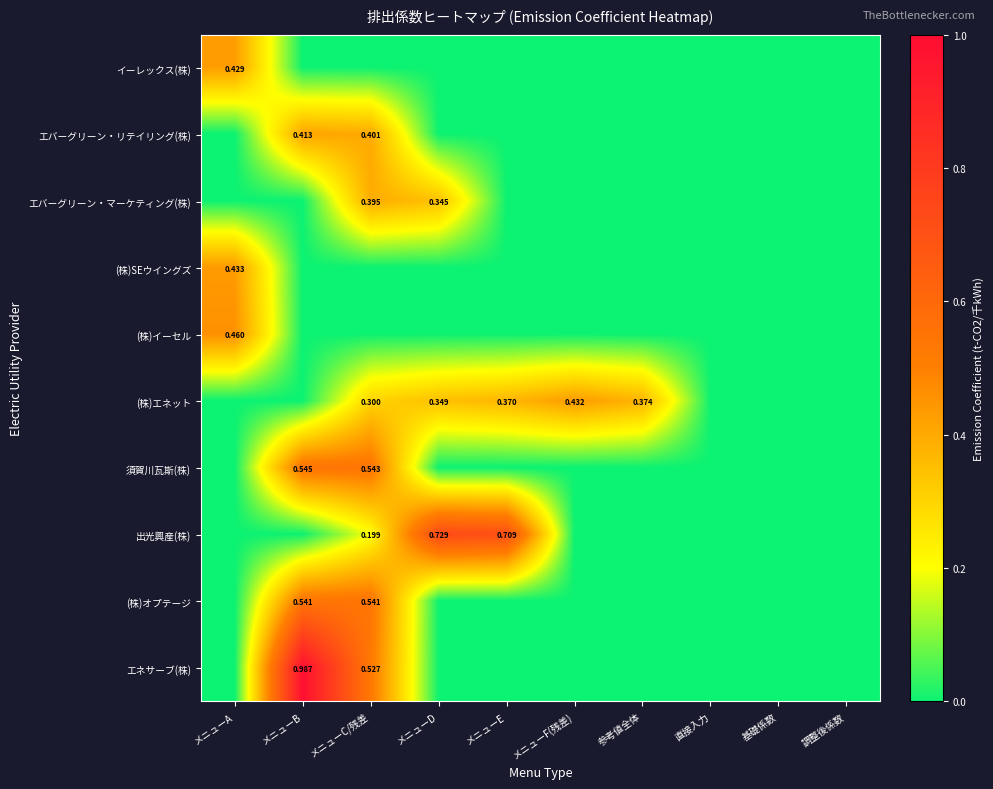

True or false: (株)SEウイングズ has a value of -0.3 at メニューF(残差).

False